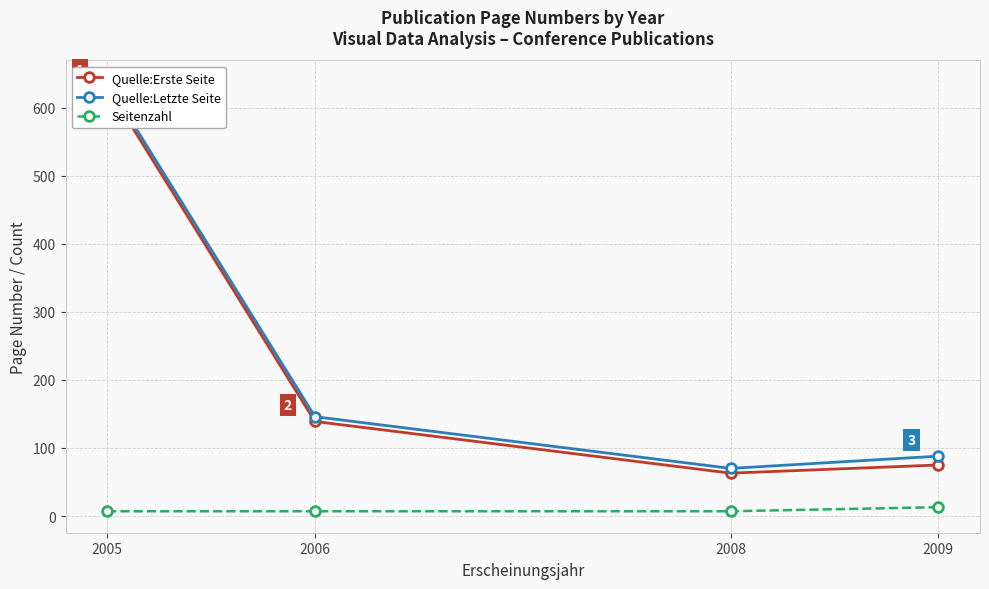

Which series has the largest total across all categories?

Quelle:Letzte Seite